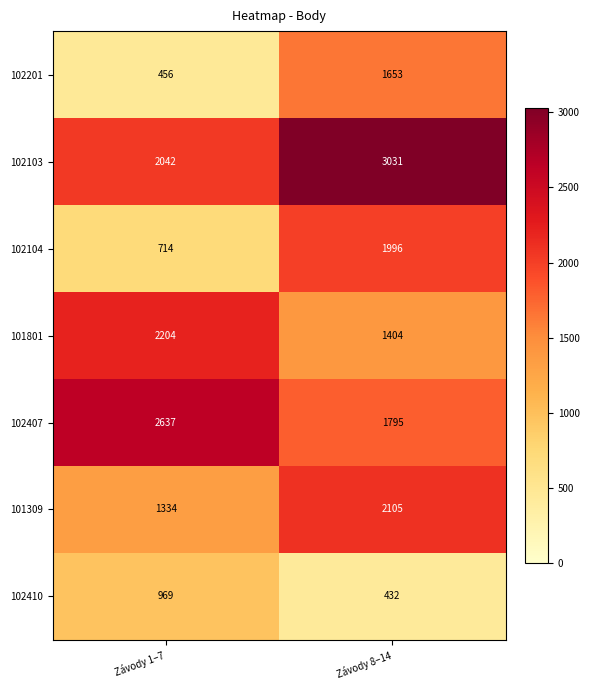

Which category has the lowest value across all series?

Závody 8–14